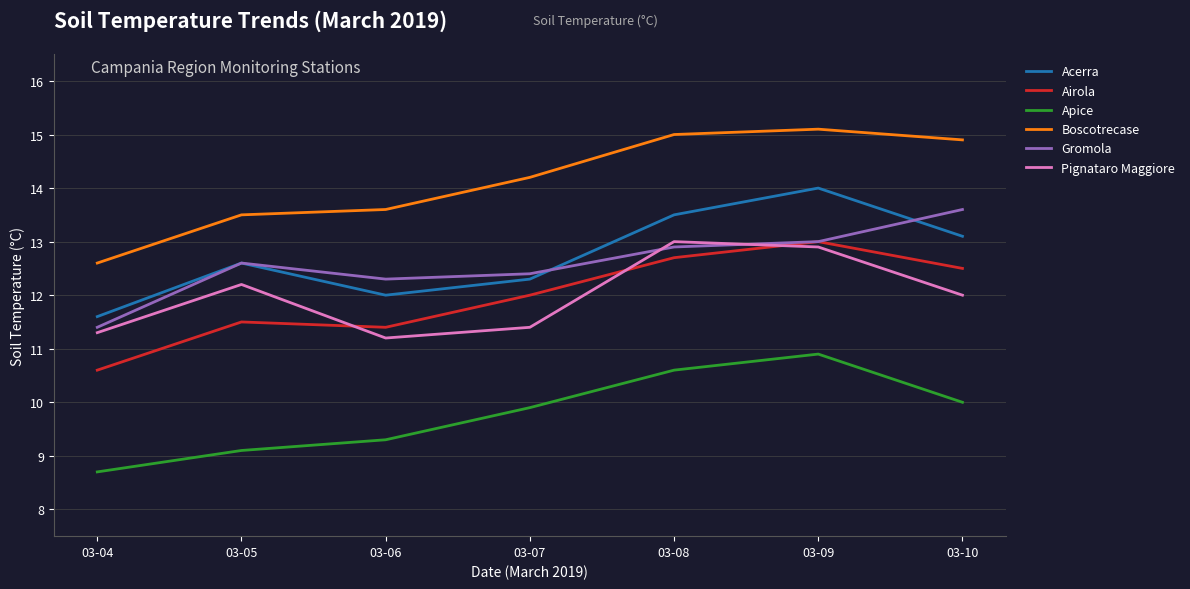

At 03-10, list the series in order from largest to smallest.

Boscotrecase, Gromola, Acerra, Airola, Pignataro Maggiore, Apice